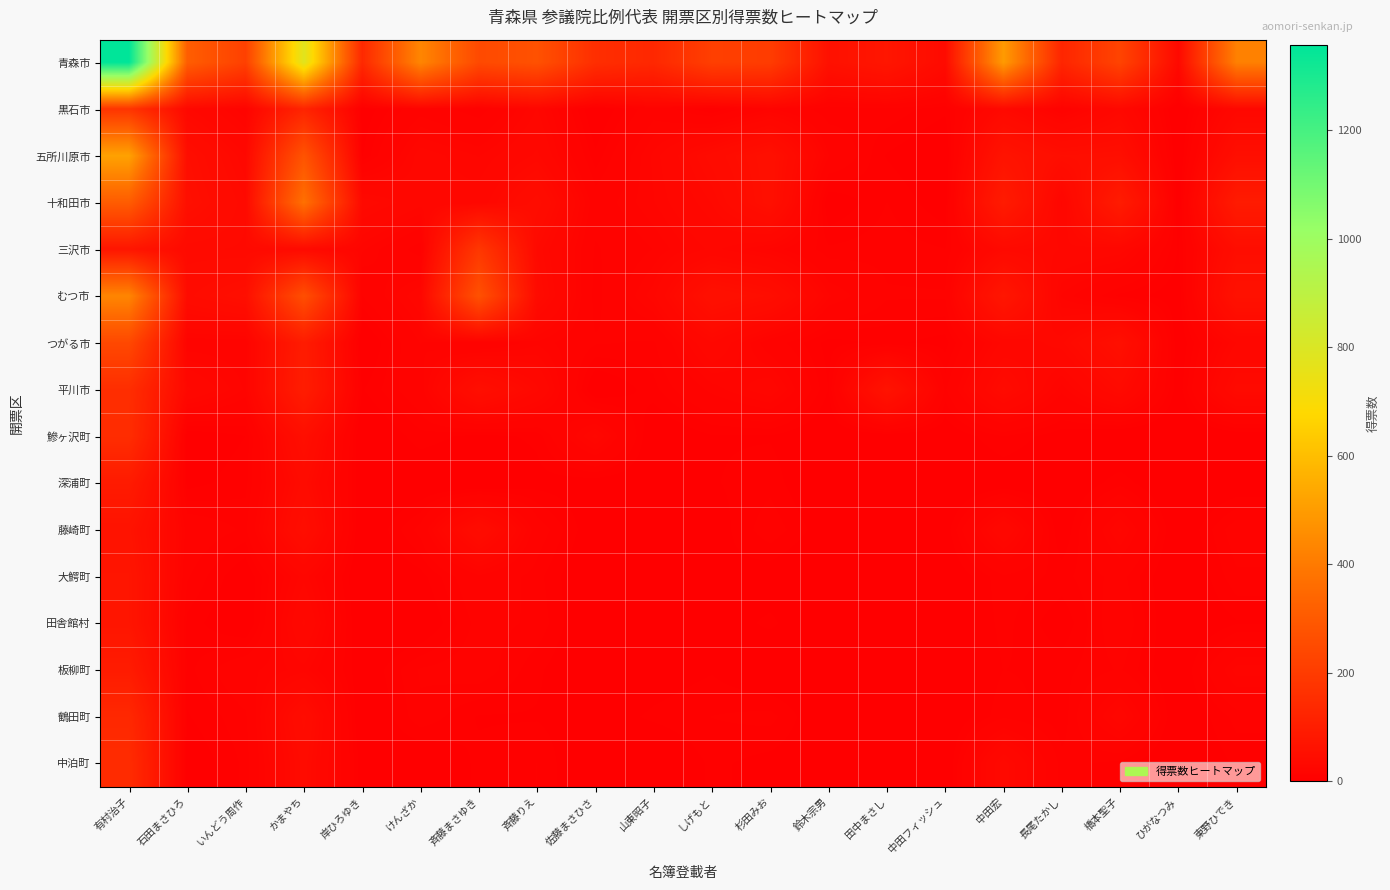

Reading left to right, transcribe all the data shown in this chart.

青森市: 有村治子=1357.0	石田まさひろ=313.0	いんどう周作=215.7	かまやち=779.0	岸ひろゆき=136.2	けんざか=435.8	斉藤まさゆき=246.0	斉藤りえ=272.0	佐藤まさひさ=155.0	山東昭子=134.0	しげもと=211.0	杉田みお=202.0	鈴木宗男=58.0	田中まさし=75.0	中田フィッシュ=38.0	中田宏=497.0	長尾たかし=126.0	橋本聖子=227.0	ひがなつみ=33.0	東野ひでき=419.0
黒石市: 有村治子=175.0	石田まさひろ=30.0	いんどう周作=16.0	かまやち=121.0	岸ひろゆき=2.7	けんざか=14.0	斉藤まさゆき=8.0	斉藤りえ=24.0	佐藤まさひさ=1.0	山東昭子=14.0	しげもと=5.0	杉田みお=16.0	鈴木宗男=8.0	田中まさし=10.0	中田フィッシュ=6.0	中田宏=32.0	長尾たかし=12.0	橋本聖子=30.0	ひがなつみ=0.0	東野ひでき=28.0
五所川原市: 有村治子=516.0	石田まさひろ=48.0	いんどう周作=29.0	かまやち=279.0	岸ひろゆき=5.0	けんざか=26.0	斉藤まさゆき=21.0	斉藤りえ=30.0	佐藤まさひさ=6.0	山東昭子=22.0	しげもと=39.0	杉田みお=54.0	鈴木宗男=16.0	田中まさし=5.0	中田フィッシュ=1.0	中田宏=66.0	長尾たかし=48.0	橋本聖子=49.9	ひがなつみ=1.0	東野ひでき=50.0
十和田市: 有村治子=307.0	石田まさひろ=52.0	いんどう周作=34.7	かまやち=372.0	岸ひろゆき=34.6	けんざか=25.4	斉藤まさゆき=26.0	斉藤りえ=45.0	佐藤まさひさ=13.0	山東昭子=21.0	しげもと=32.0	杉田みお=53.0	鈴木宗男=2.0	田中まさし=8.0	中田フィッシュ=3.0	中田宏=92.0	長尾たかし=23.0	橋本聖子=93.0	ひがなつみ=2.0	東野ひでき=91.0
三沢市: 有村治子=73.0	石田まさひろ=35.0	いんどう周作=34.0	かまやち=35.0	岸ひろゆき=19.1	けんざか=8.1	斉藤まさゆき=185.0	斉藤りえ=34.0	佐藤まさひさ=10.0	山東昭子=16.0	しげもと=24.9	杉田みお=18.0	鈴木宗男=8.5	田中まさし=9.5	中田フィッシュ=8.0	中田宏=33.0	長尾たかし=29.0	橋本聖子=26.0	ひがなつみ=5.0	東野ひでき=46.0
むつ市: 有村治子=434.0	石田まさひろ=41.4	いんどう周作=51.2	かまやち=263.0	岸ひろゆき=10.6	けんざか=24.4	斉藤まさゆき=271.0	斉藤りえ=38.0	佐藤まさひさ=9.0	山東昭子=23.0	しげもと=56.0	杉田みお=47.0	鈴木宗男=19.0	田中まさし=11.0	中田フィッシュ=11.0	中田宏=76.0	長尾たかし=18.0	橋本聖子=7.0	ひがなつみ=3.0	東野ひでき=60.0
つがる市: 有村治子=242.0	石田まさひろ=16.0	いんどう周作=16.0	かまやち=94.0	岸ひろゆき=0.0	けんざか=16.0	斉藤まさゆき=10.0	斉藤りえ=18.0	佐藤まさひさ=11.0	山東昭子=10.0	しげもと=29.0	杉田みお=13.0	鈴木宗男=4.0	田中まさし=6.0	中田フィッシュ=4.0	中田宏=25.0	長尾たかし=31.0	橋本聖子=53.0	ひがなつみ=2.0	東野ひでき=24.0
平川市: 有村治子=153.0	石田まさひろ=30.0	いんどう周作=18.0	かまやち=98.0	岸ひろゆき=5.0	けんざか=14.0	斉藤まさゆき=50.0	斉藤りえ=30.0	佐藤まさひさ=1.0	山東昭子=7.0	しげもと=17.0	杉田みお=24.0	鈴木宗男=5.1	田中まさし=64.9	中田フィッシュ=10.0	中田宏=38.0	長尾たかし=17.0	橋本聖子=35.0	ひがなつみ=3.0	東野ひでき=36.0
鰺ヶ沢町: 有村治子=150.0	石田まさひろ=2.0	いんどう周作=5.3	かまやち=50.0	岸ひろゆき=0.0	けんざか=7.0	斉藤まさゆき=4.0	斉藤りえ=6.0	佐藤まさひさ=25.0	山東昭子=1.0	しげもと=5.0	杉田みお=5.0	鈴木宗男=1.0	田中まさし=2.0	中田フィッシュ=2.0	中田宏=8.0	長尾たかし=3.0	橋本聖子=0.0	ひがなつみ=0.0	東野ひでき=2.0
深浦町: 有村治子=91.0	石田まさひろ=4.0	いんどう周作=7.0	かまやち=39.0	岸ひろゆき=1.0	けんざか=1.0	斉藤まさゆき=0.0	斉藤りえ=4.0	佐藤まさひさ=3.0	山東昭子=2.0	しげもと=5.0	杉田みお=7.0	鈴木宗男=0.0	田中まさし=0.0	中田フィッシュ=0.0	中田宏=2.0	長尾たかし=1.0	橋本聖子=7.0	ひがなつみ=0.0	東野ひでき=2.0
藤崎町: 有村治子=65.0	石田まさひろ=14.0	いんどう周作=10.0	かまやち=48.0	岸ひろゆき=0.0	けんざか=12.0	斉藤まさゆき=44.0	斉藤りえ=13.0	佐藤まさひさ=2.0	山東昭子=5.0	しげもと=3.0	杉田みお=10.0	鈴木宗男=2.7	田中まさし=1.3	中田フィッシュ=3.0	中田宏=29.0	長尾たかし=2.0	橋本聖子=22.0	ひがなつみ=1.0	東野ひでき=13.0
大鰐町: 有村治子=72.0	石田まさひろ=11.0	いんどう周作=2.0	かまやち=23.0	岸ひろゆき=0.0	けんざか=4.0	斉藤まさゆき=15.0	斉藤りえ=9.0	佐藤まさひさ=0.0	山東昭子=2.0	しげもと=5.0	杉田みお=3.0	鈴木宗男=0.0	田中まさし=2.0	中田フィッシュ=1.0	中田宏=10.0	長尾たかし=7.0	橋本聖子=12.0	ひがなつみ=0.0	東野ひでき=10.0
田舎館村: 有村治子=72.0	石田まさひろ=7.0	いんどう周作=1.0	かまやち=30.0	岸ひろゆき=0.0	けんざか=1.0	斉藤まさゆき=12.0	斉藤りえ=10.0	佐藤まさひさ=0.0	山東昭子=3.0	しげもと=3.0	杉田みお=6.0	鈴木宗男=1.0	田中まさし=0.0	中田フィッシュ=2.0	中田宏=9.0	長尾たかし=3.0	橋本聖子=14.0	ひがなつみ=0.0	東野ひでき=5.0
板柳町: 有村治子=93.0	石田まさひろ=7.0	いんどう周作=14.6	かまやち=20.0	岸ひろゆき=2.0	けんざか=11.0	斉藤まさゆき=13.0	斉藤りえ=6.0	佐藤まさひさ=0.0	山東昭子=3.0	しげもと=5.0	杉田みお=1.0	鈴木宗男=2.0	田中まさし=2.0	中田フィッシュ=2.0	中田宏=8.0	長尾たかし=7.0	橋本聖子=11.0	ひがなつみ=1.0	東野ひでき=20.0
鶴田町: 有村治子=135.0	石田まさひろ=5.0	いんどう周作=10.0	かまやち=44.0	岸ひろゆき=0.0	けんざか=10.0	斉藤まさゆき=5.0	斉藤りえ=5.0	佐藤まさひさ=3.0	山東昭子=6.0	しげもと=8.0	杉田みお=9.0	鈴木宗男=1.0	田中まさし=0.0	中田フィッシュ=1.0	中田宏=10.0	長尾たかし=6.0	橋本聖子=24.0	ひがなつみ=1.0	東野ひでき=9.0
中泊町: 有村治子=147.0	石田まさひろ=2.0	いんどう周作=8.7	かまやち=39.0	岸ひろゆき=3.0	けんざか=1.0	斉藤まさゆき=6.0	斉藤りえ=8.0	佐藤まさひさ=0.0	山東昭子=0.0	しげもと=6.0	杉田みお=4.0	鈴木宗男=2.0	田中まさし=0.0	中田フィッシュ=1.0	中田宏=34.0	長尾たかし=9.0	橋本聖子=7.0	ひがなつみ=0.0	東野ひでき=6.0